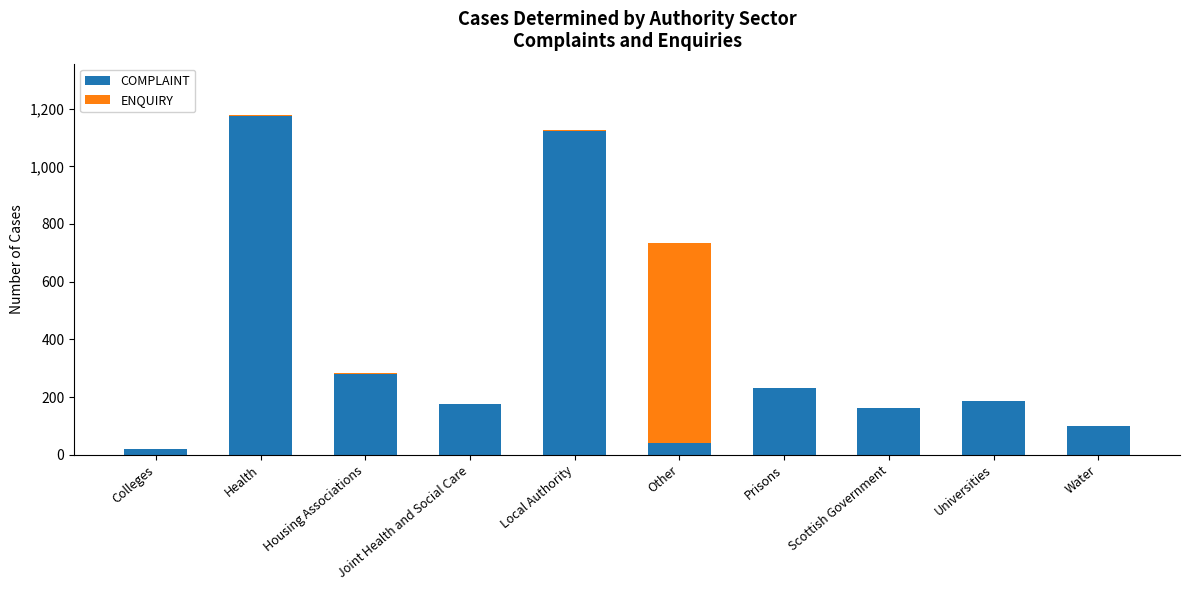

What is the sum of all COMPLAINT values?

3492